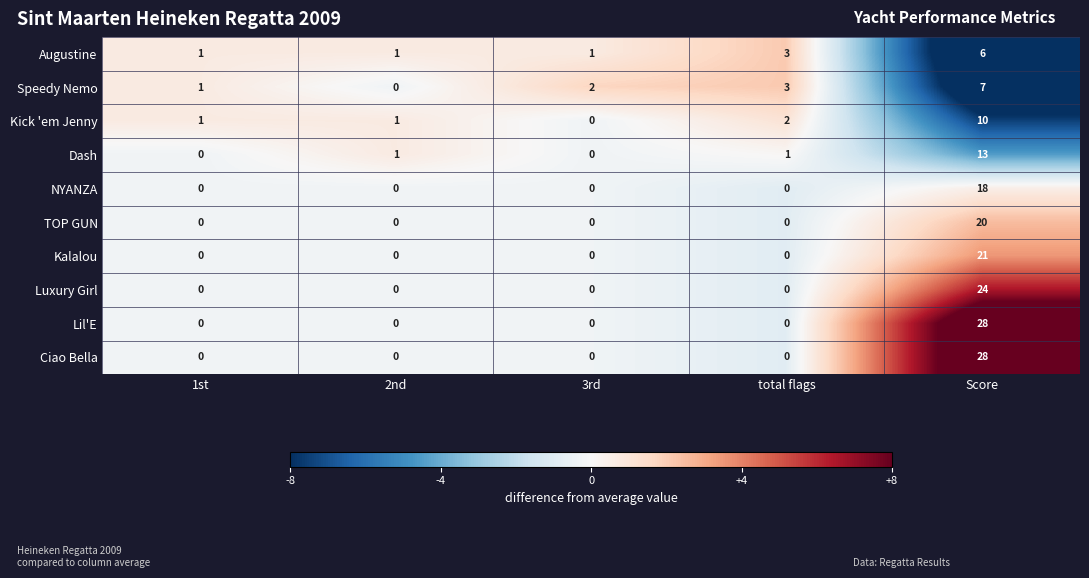

List the labels in order of Speedy Nemo value, largest first.

Score, total flags, 3rd, 1st, 2nd